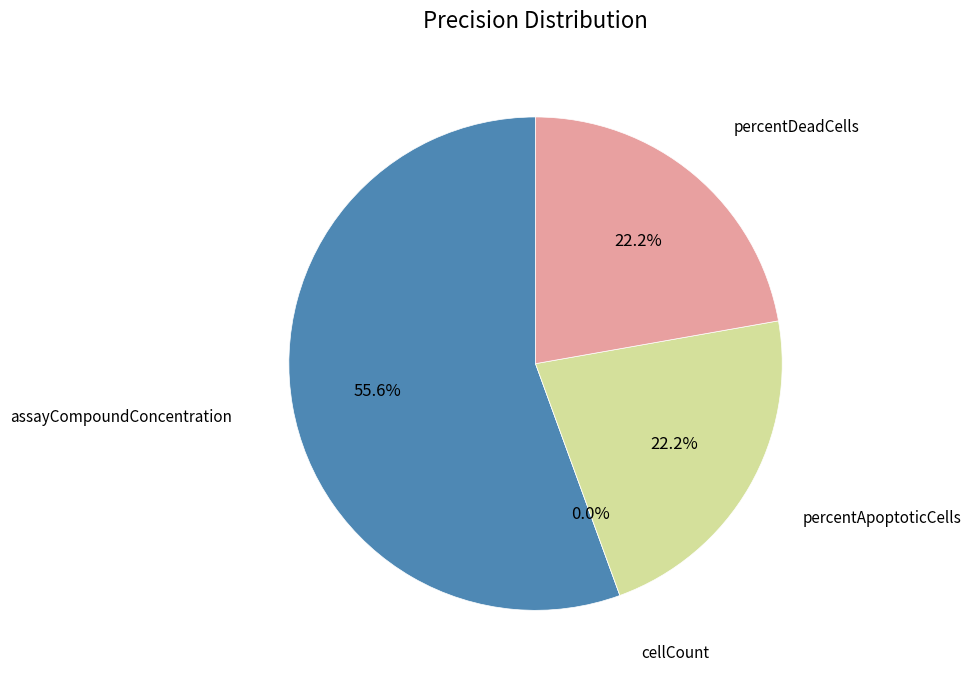

Is there a majority slice in this chart?

Yes